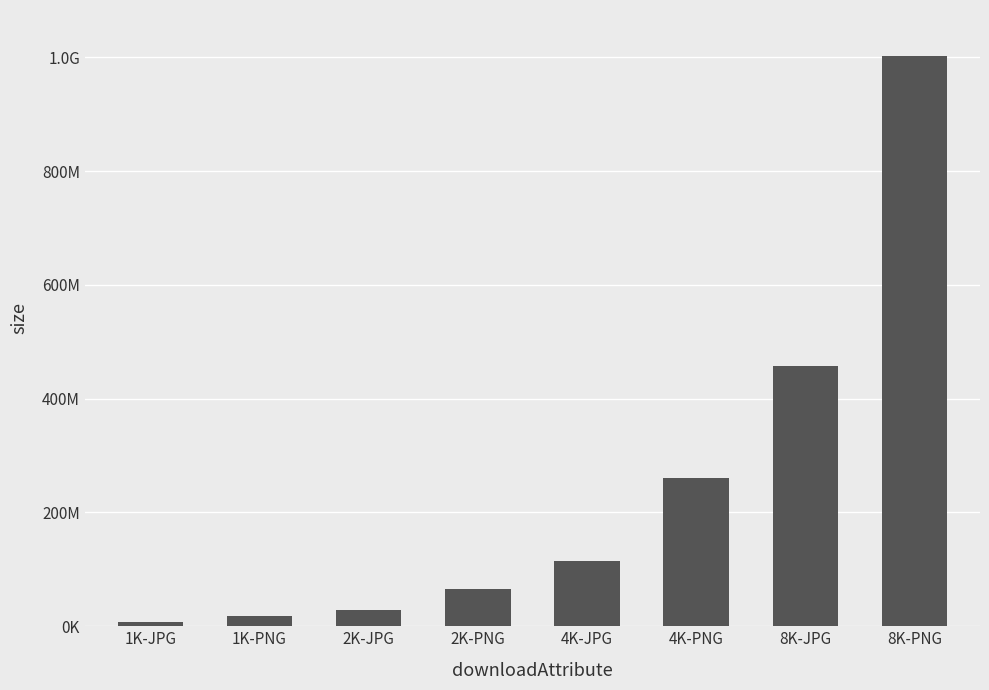

Does the chart contain any negative values?

No